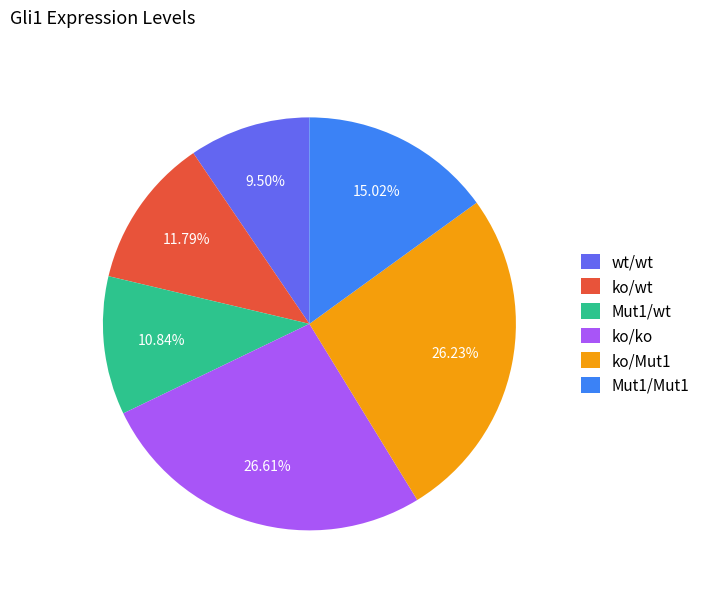

Does Mut1/wt represent more than half of the total?

No